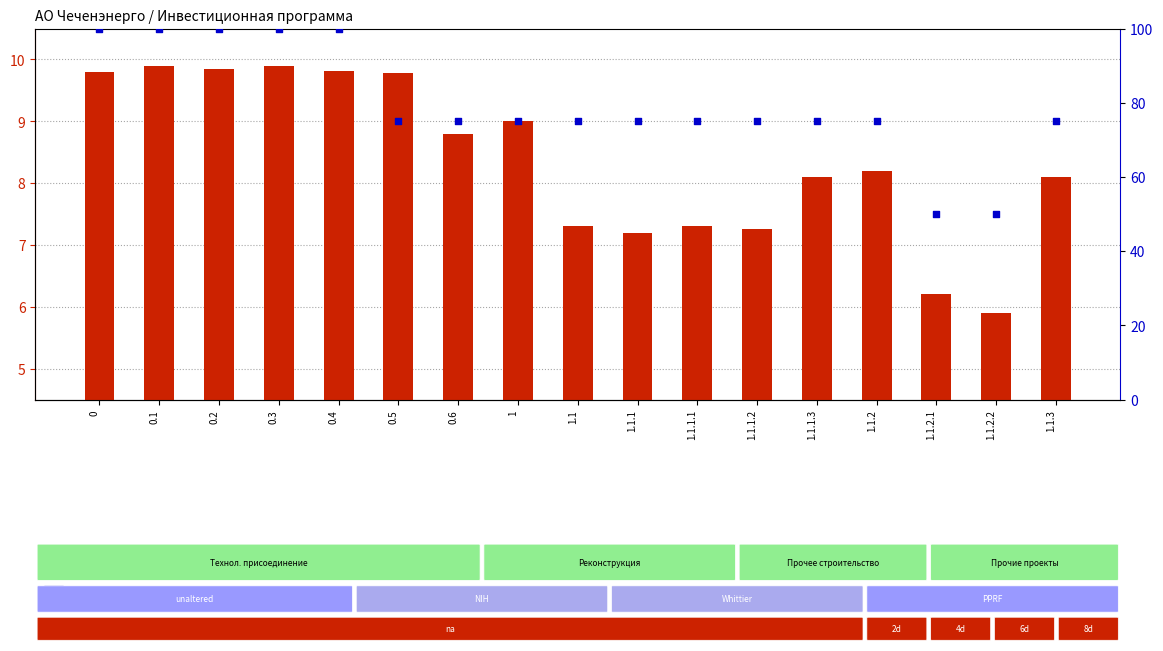

What is the total value across all series at 1.1.1.1?

82.3